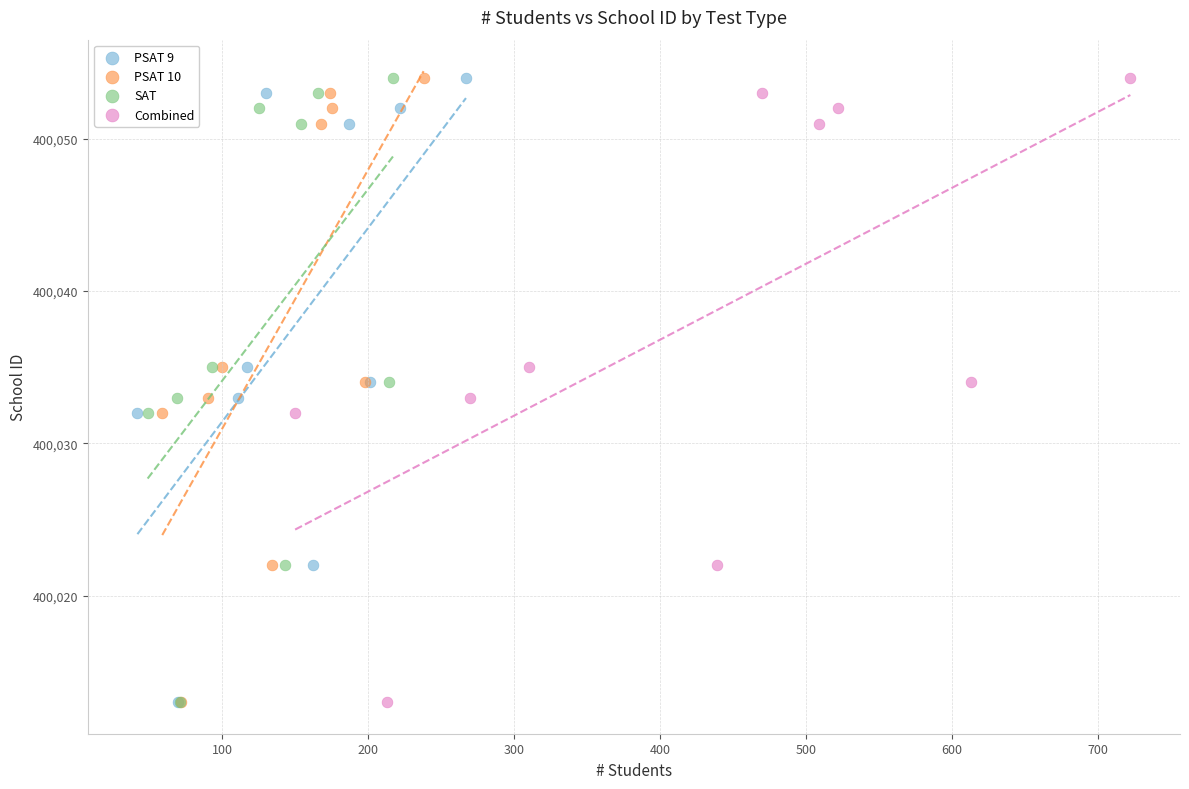

What are all the series names shown in the legend?

PSAT 9, PSAT 10, SAT, Combined